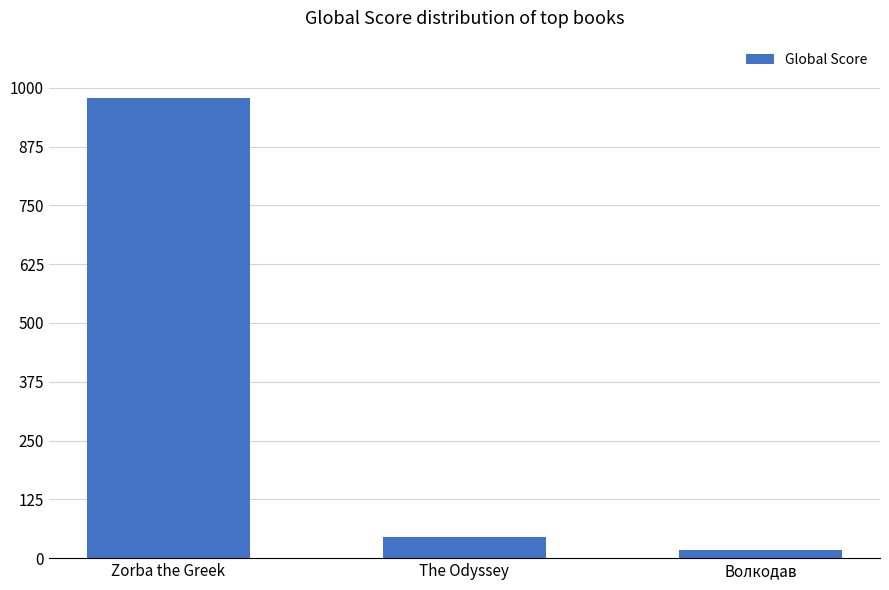

The chart shows a value of 979 at Zorba the Greek. True or false?

True